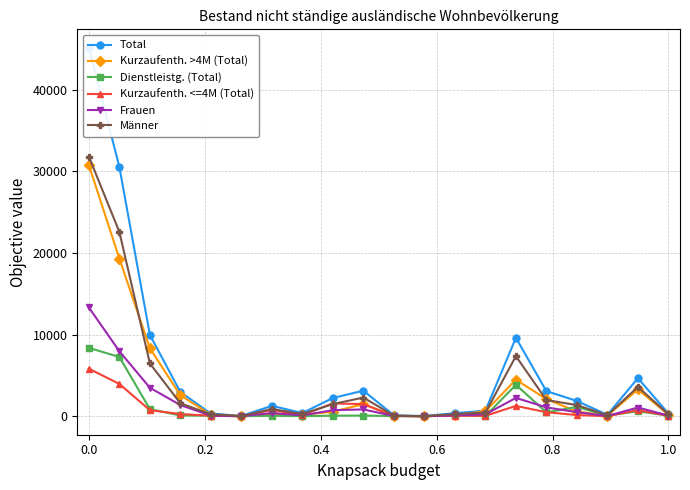

Reading left to right, what are all the values shown in this chart?

Total: 45159	30556	9981	2965	336	38	1283	397	2248	3136	118	36	382	689	9624	3084	1880	177	4674	336
Kurzaufenth. >4M (Total): 30784	19320	8334	2579	194	21	336	179	566	1490	47	9	155	616	4485	2103	580	83	3294	194
Dienstleistg. (Total): 8390	7265	876	98	72	13	66	18	73	88	22	0	142	19	3862	480	1150	78	619	72
Kurzaufenth. <=4M (Total): 5838	3962	751	276	69	4	776	161	1576	1493	47	3	85	54	1273	500	150	16	759	69
Frauen: 13334	7969	3499	1377	83	13	393	115	750	841	40	24	101	239	2255	1093	507	40	1076	83
Männer: 31825	22587	6482	1588	253	25	890	282	1498	2295	78	12	281	450	7369	1991	1373	137	3598	253